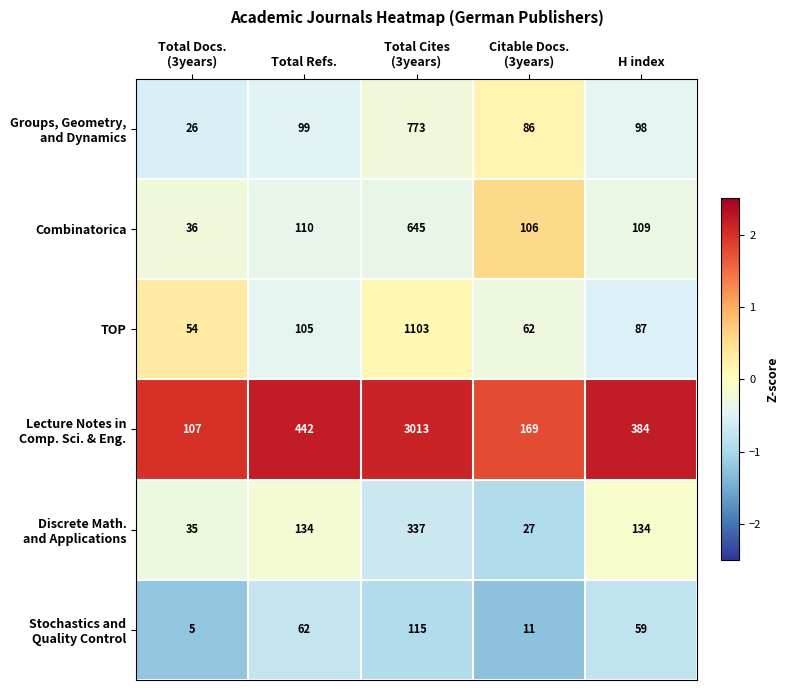

What is the greatest value displayed?

3013